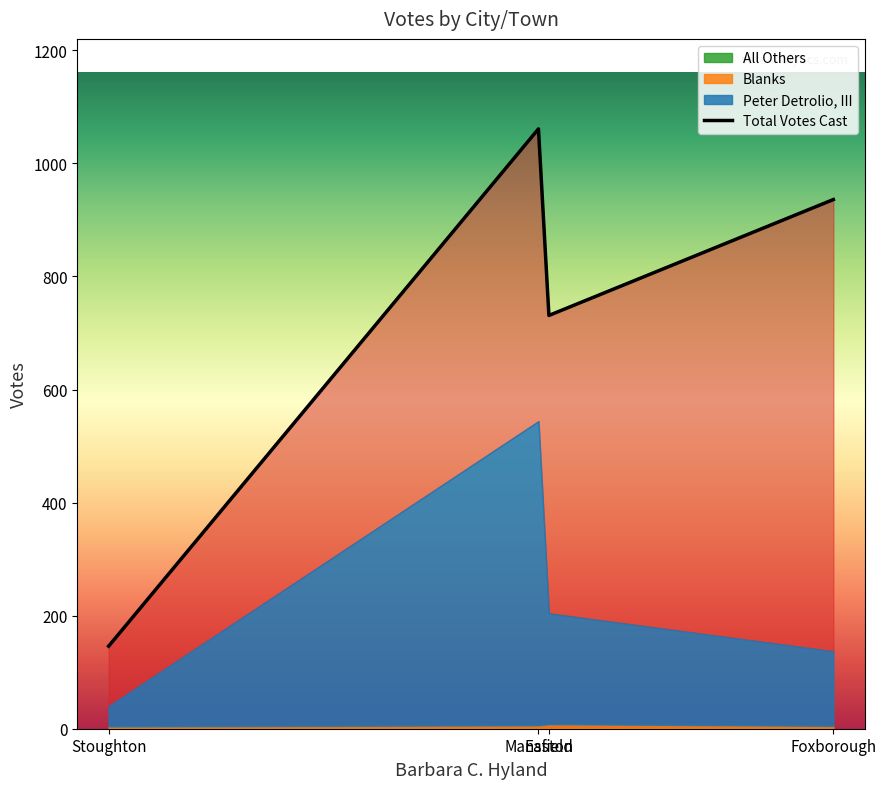

Between Mansfield and Easton, which is larger?

Mansfield